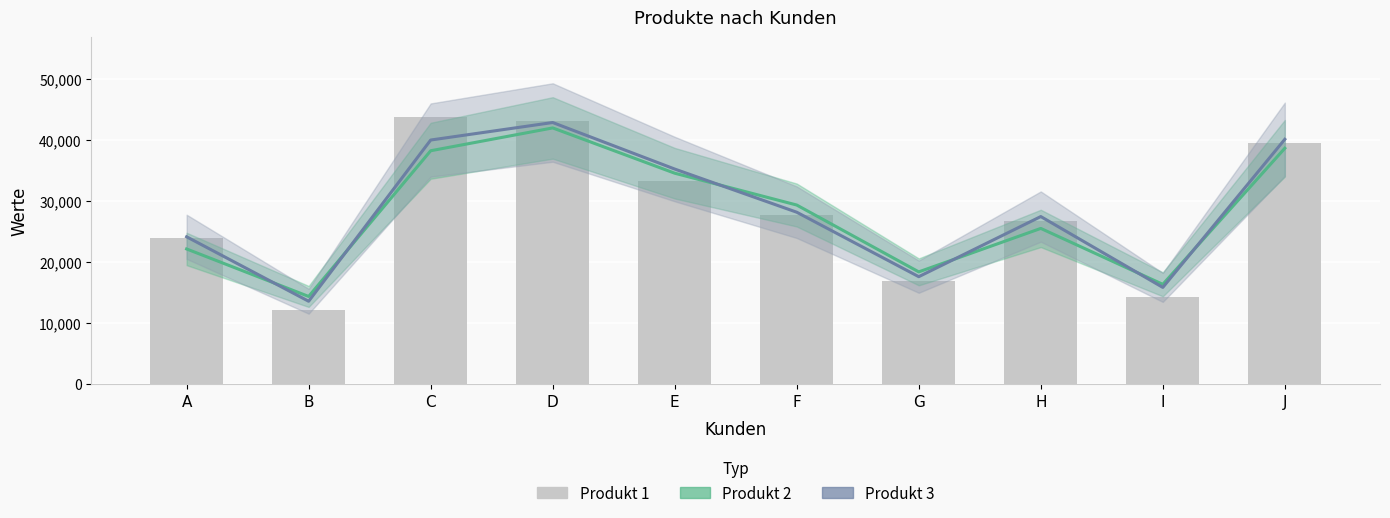

Rank the categories by Produkt 3 value from lowest to highest.

B, I, G, A, H, F, E, C, J, D